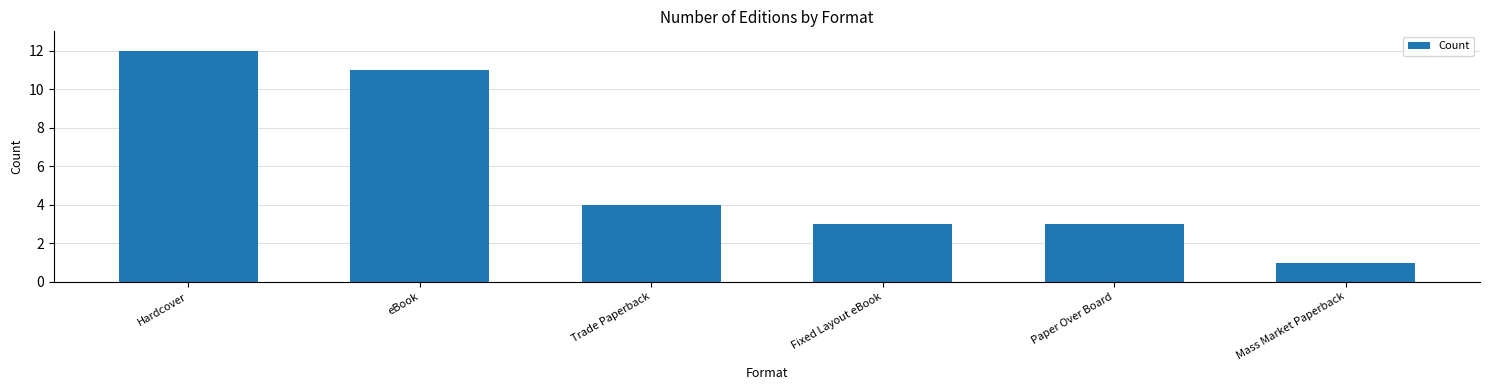

Where does the data first go above 4?

Hardcover